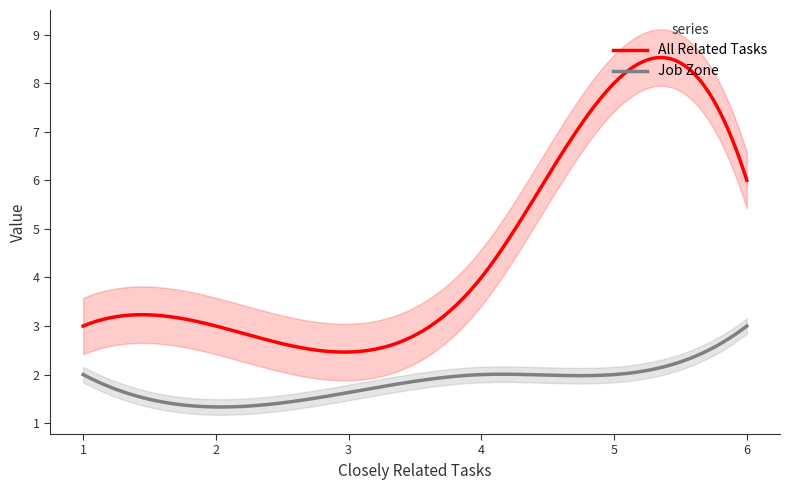

Which series changed the most between Cement Masons and Concrete Finishers and Landscaping and Groundskeeping Workers?

All Related Tasks